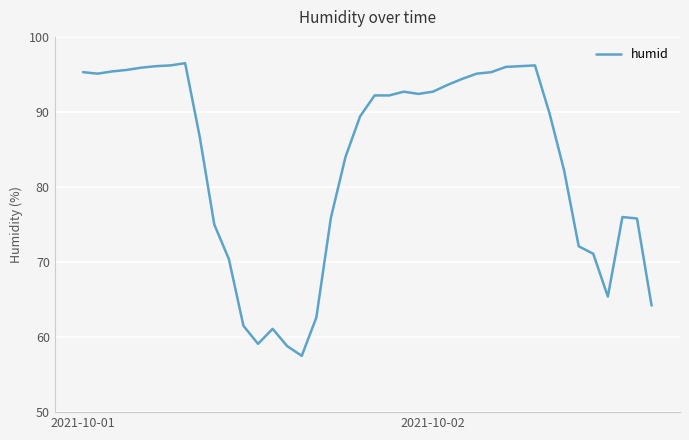

What is the greatest value displayed?

96.5